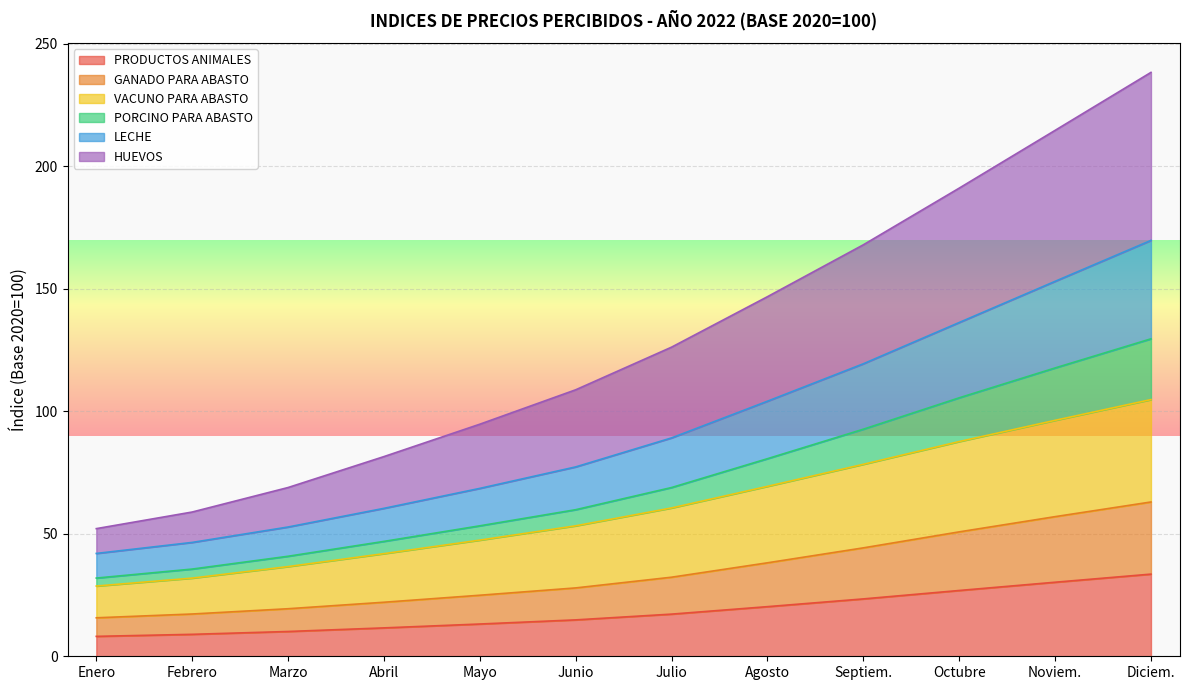

True or false: HUEVOS and VACUNO PARA ABASTO cross at least once.

False